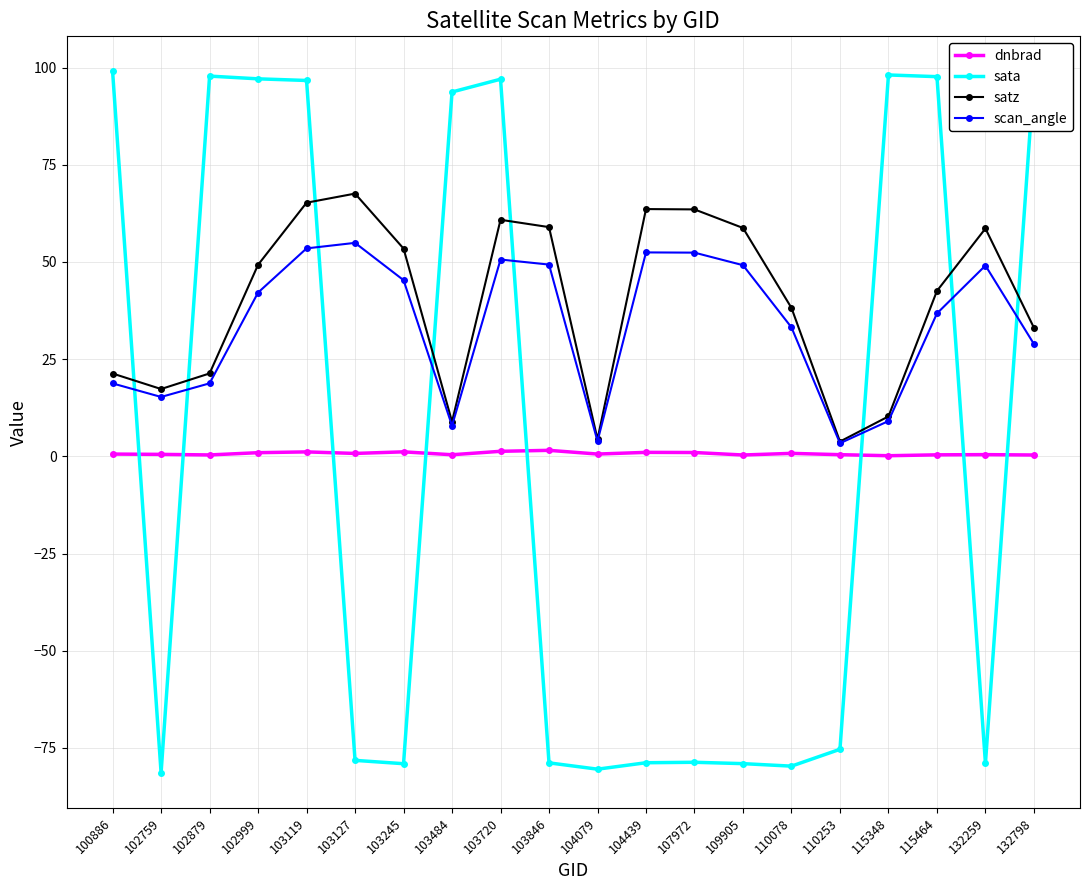

What value does the dnbrad series have at 109905?

0.3